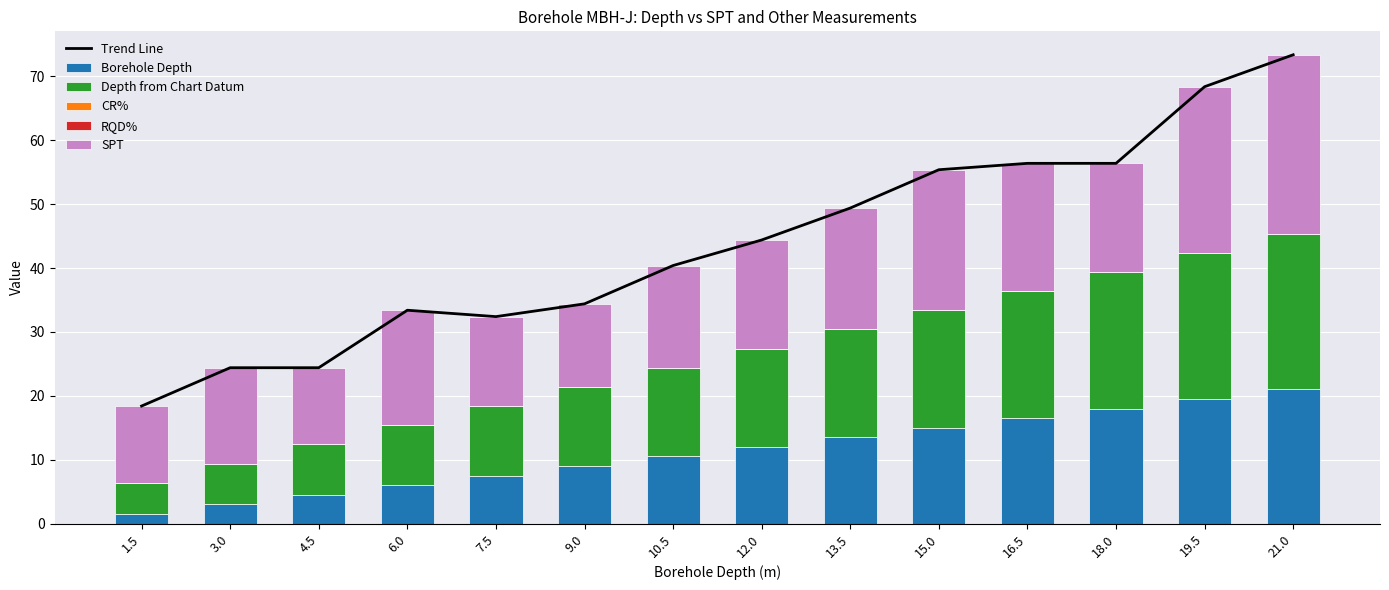

True or false: RQD% has a value of 0.0 at 13.5.

True